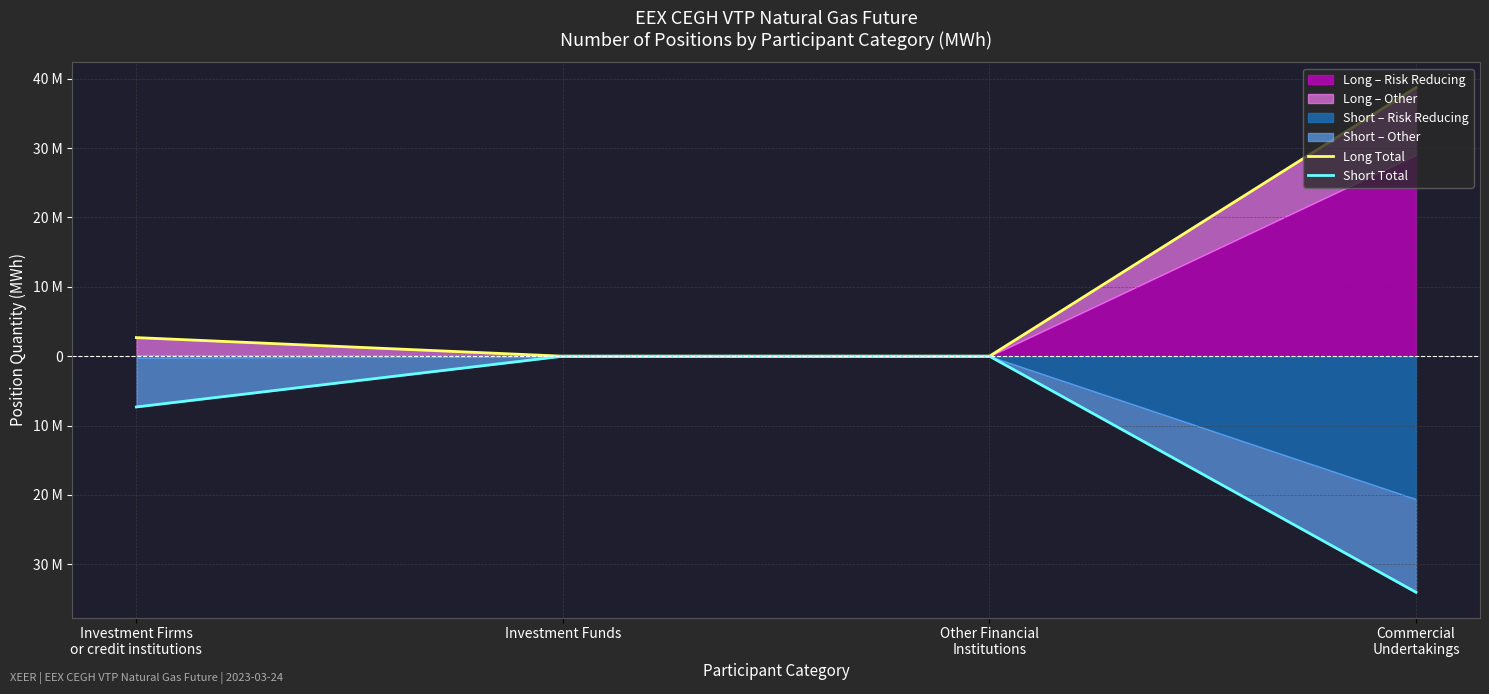

What is the total value across all series at Investment Firms
or credit institutions?

-4632549